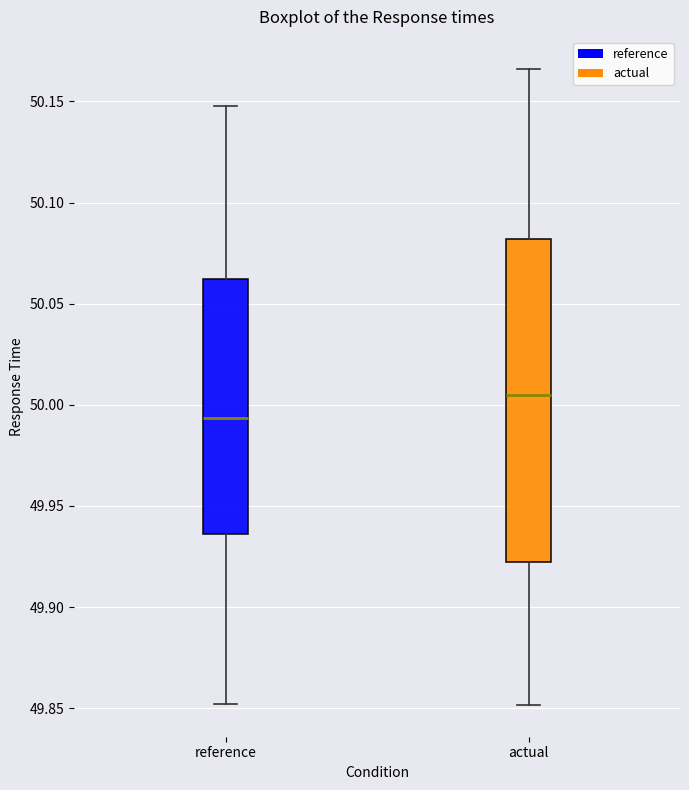

Comparing the boxes themselves (not the whiskers), which one is the tallest?

actual